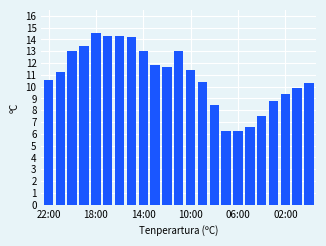

What is the value of the 16th bar from the left?

6.2